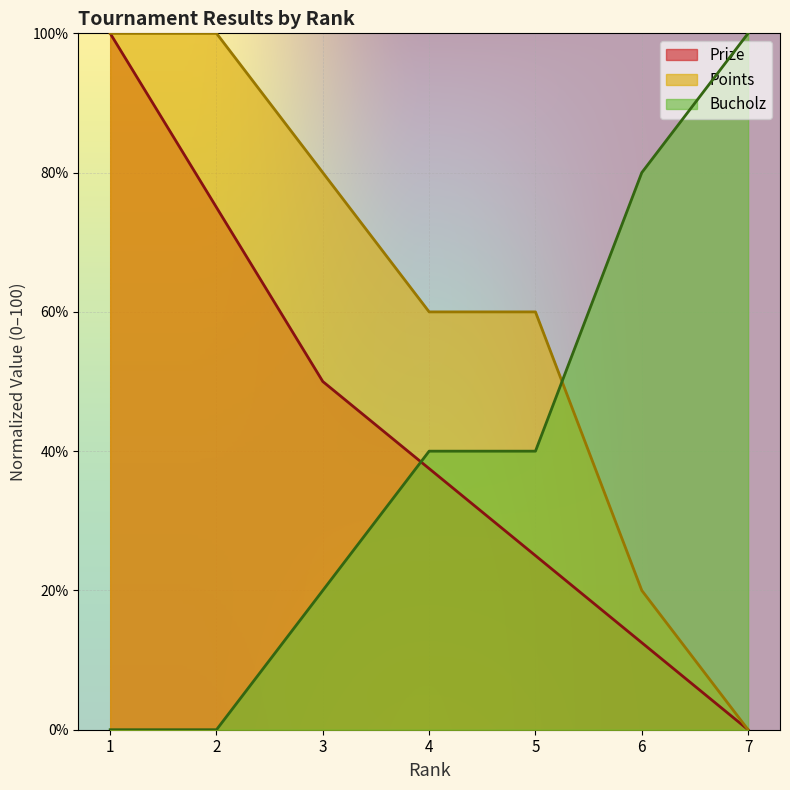

Is the value of Prize at 6 greater than the value of Bucholz at 4?

No